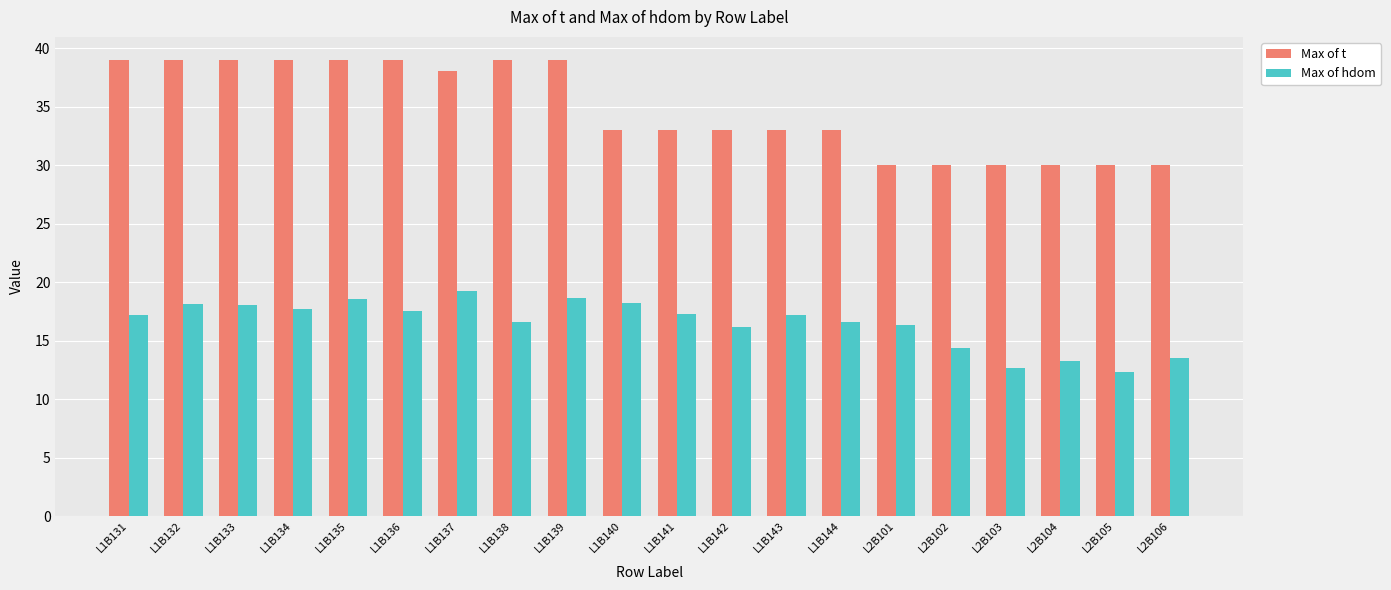

Which series has the widest spread of values?

Max of t